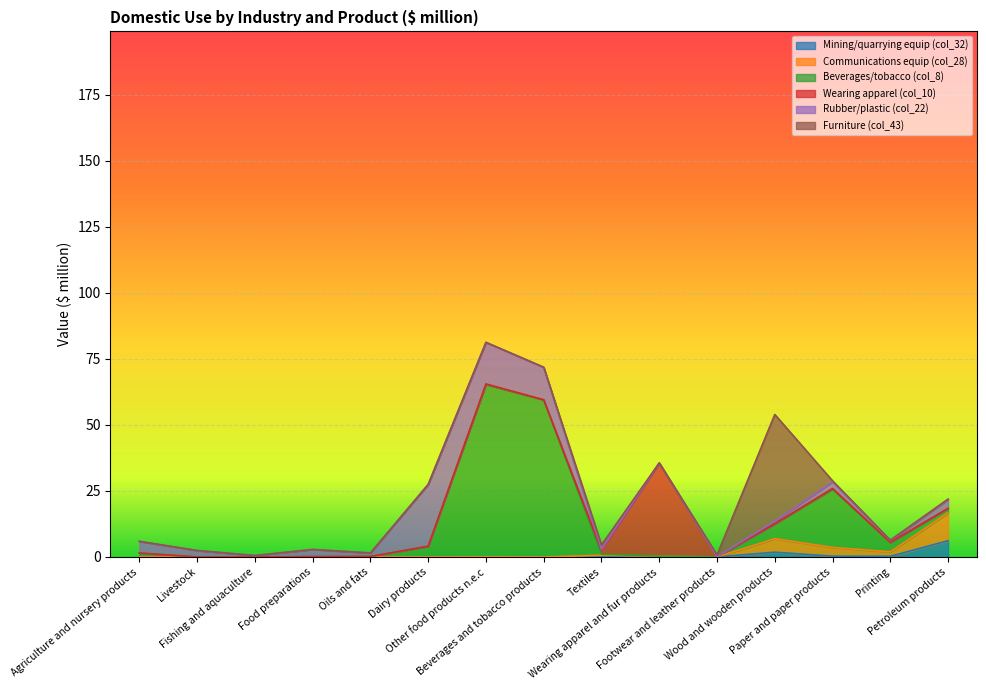

True or false: Communications equip (col_28) has more than 1 points higher than both neighbors.

True